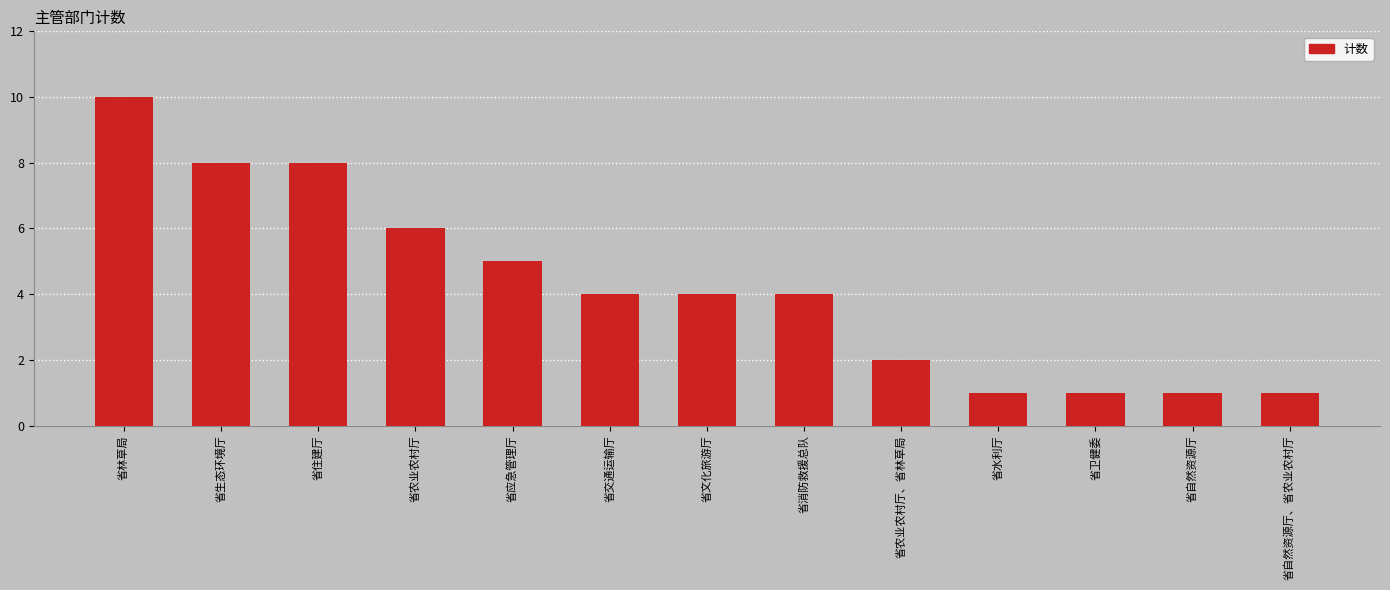

How many bars are there in total?

13